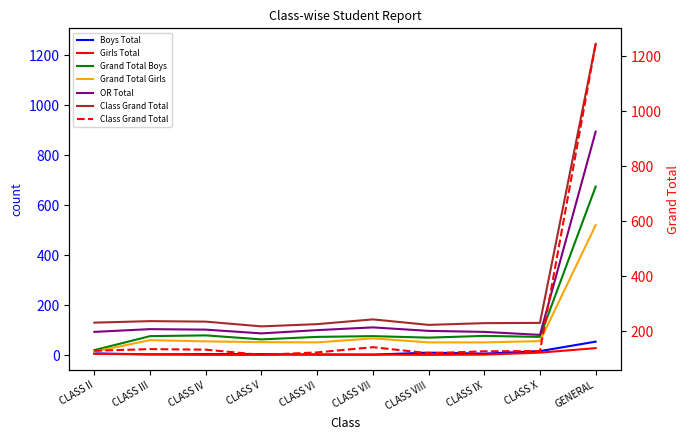

True or false: Girls Total and Grand Total Girls intersect in this chart.

False